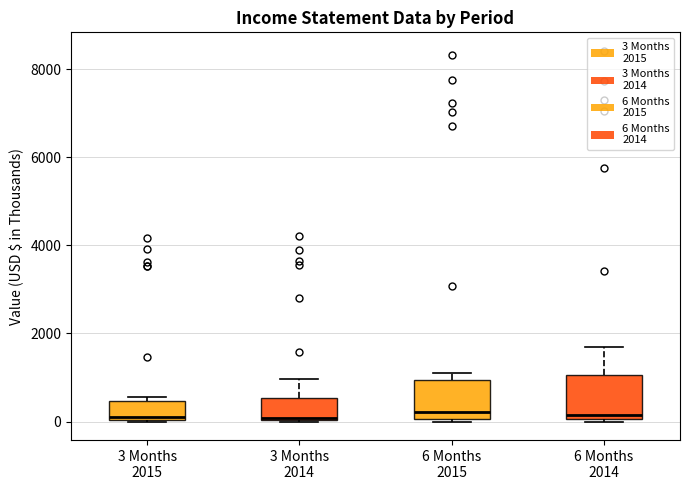

Where is the upper edge of the box for 3 Months 2015 on the y-axis? The values are not printed on the chart, so give them approximately, as read against the axis.

400